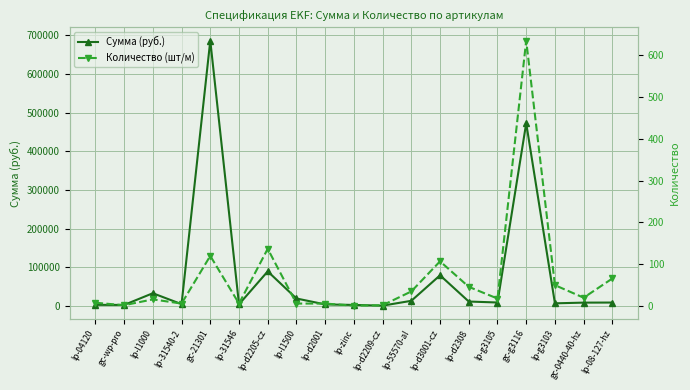

At which category does Количество (шт/м) reach its first local peak?

lp-l1000